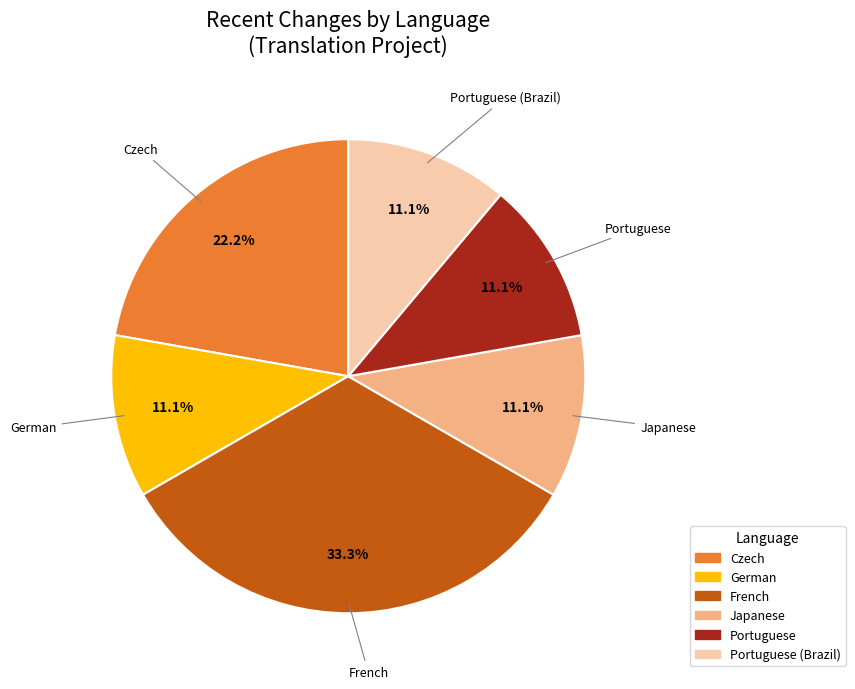

To the nearest percent, what is the average slice percentage?

17%